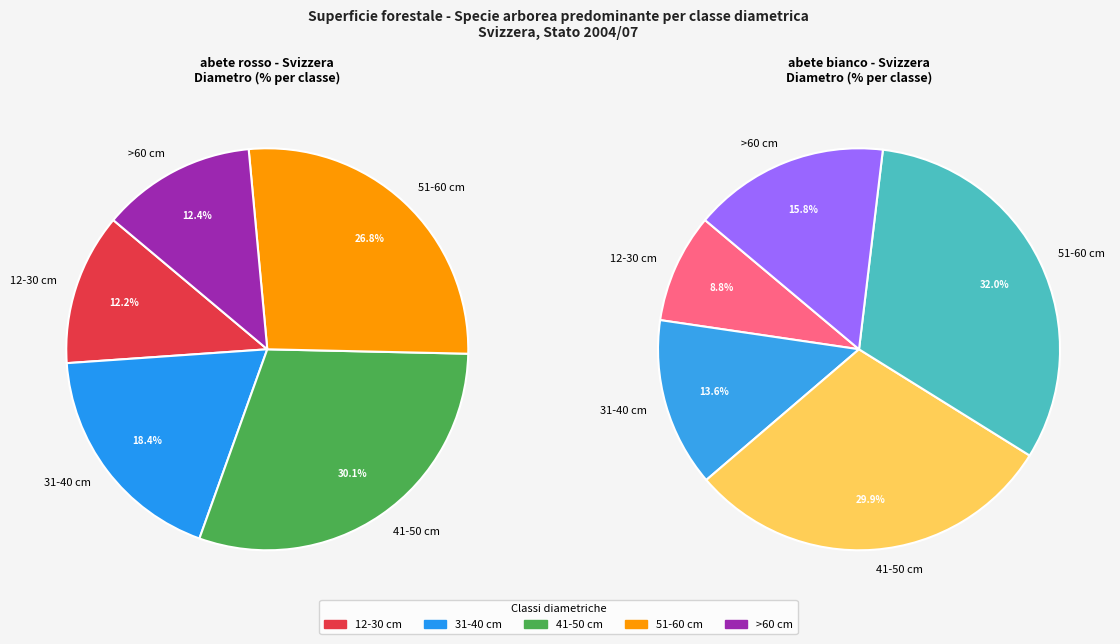

Combined, do 31-40 cm and 51-60 cm account for over 50%?

No